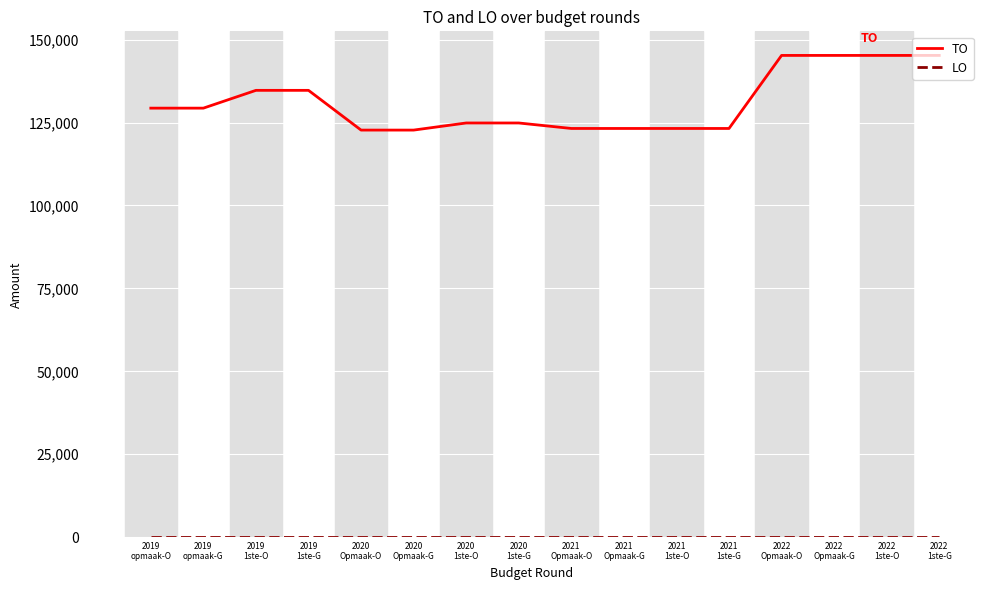

What is the difference between the maximum and minimum values in the TO series?

22508